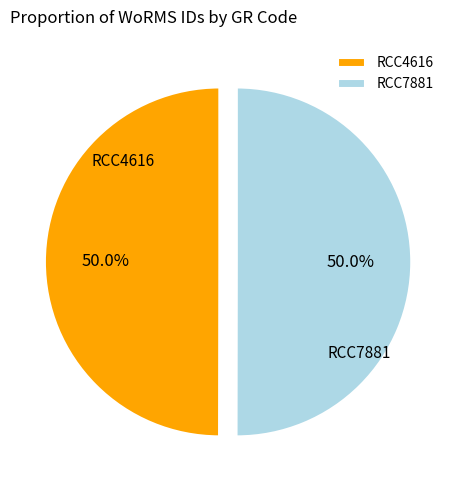

Is it true that RCC7881 is 50% of the pie?

True